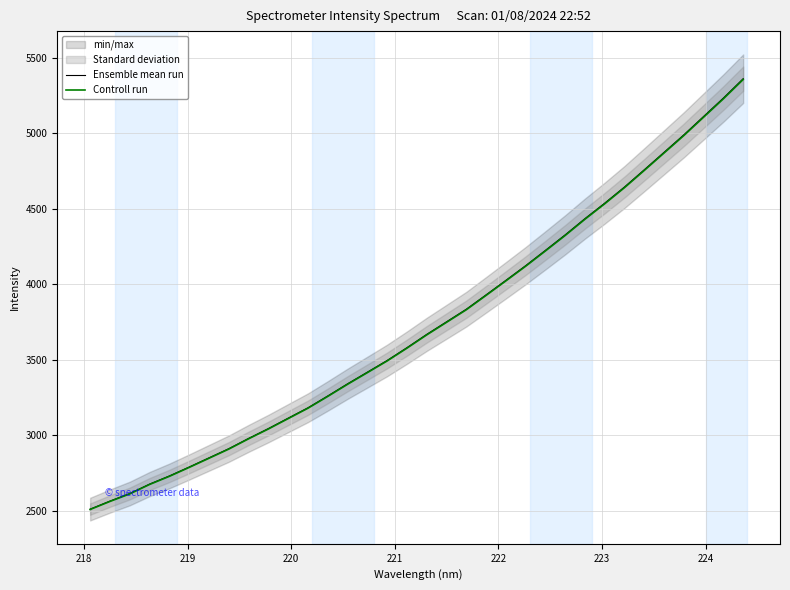

What is the lowest value of the Controll run series?

2507.4